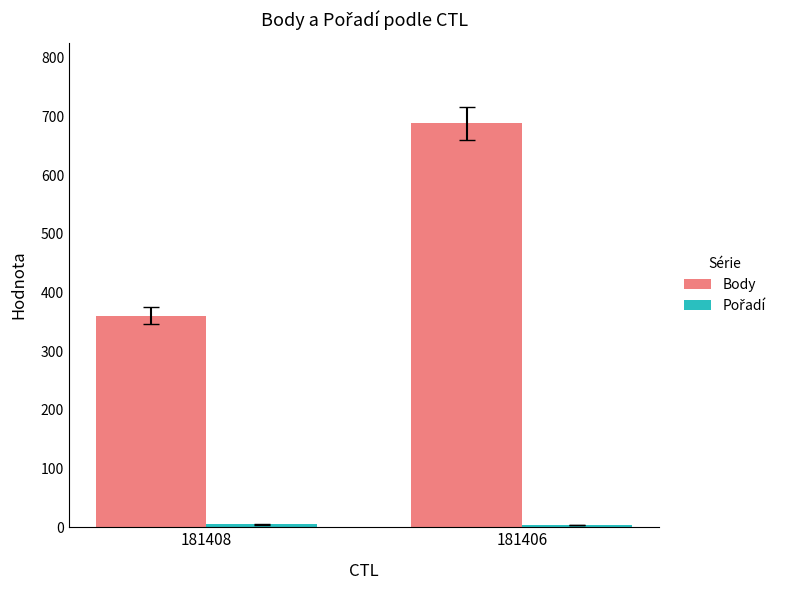

True or false: Body has a value of 688 at 181406.

True